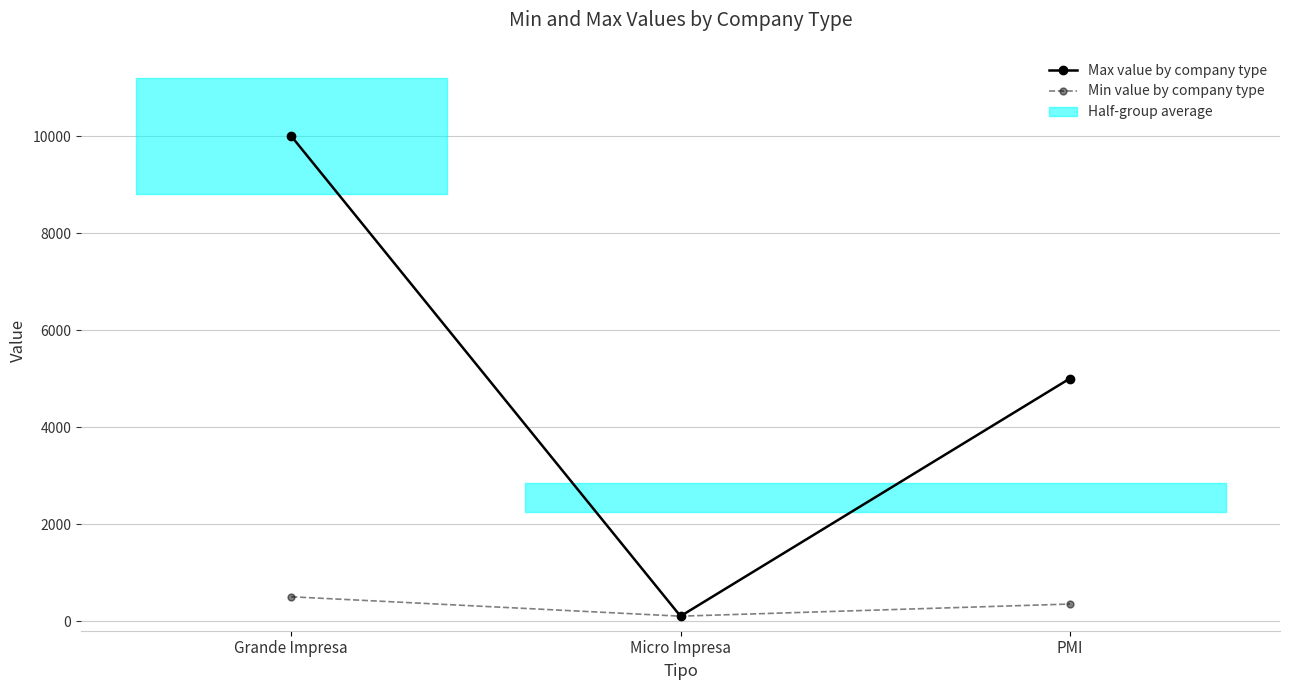

Reading right to left, extract all data points from this chart.

Max value by company type: 5000	100	10000
Min value by company type: 350	100	500